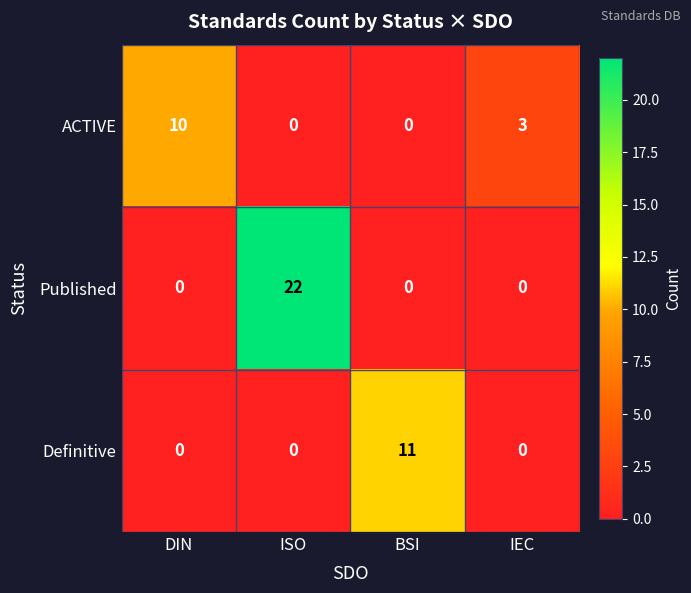

The ACTIVE series shows 3 at IEC. True or false?

True